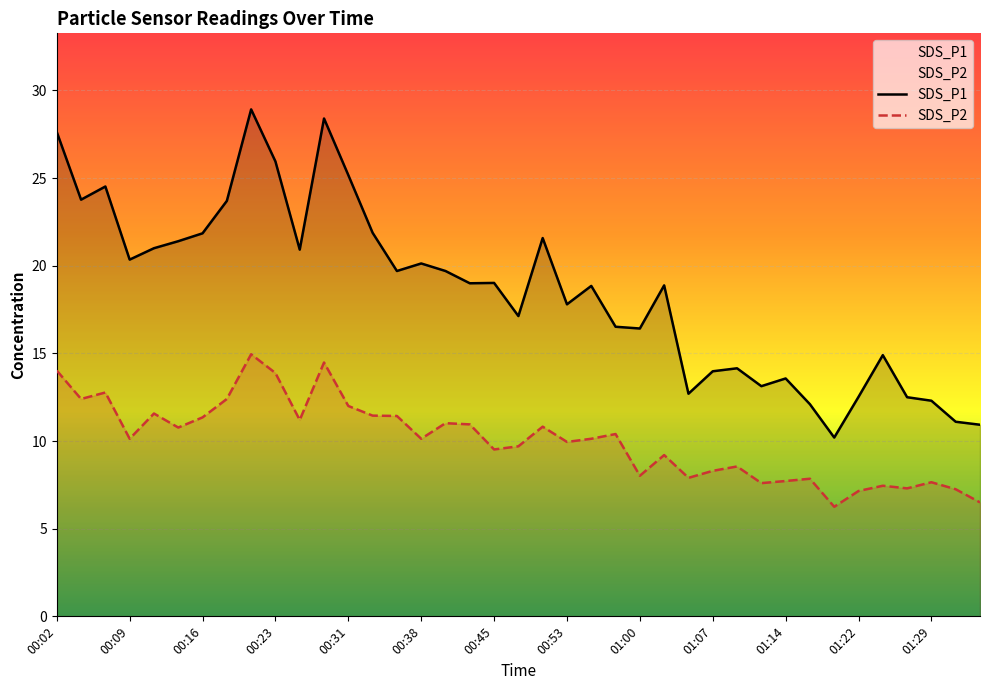

How many interior local valleys does the SDS_P2 series have?

12